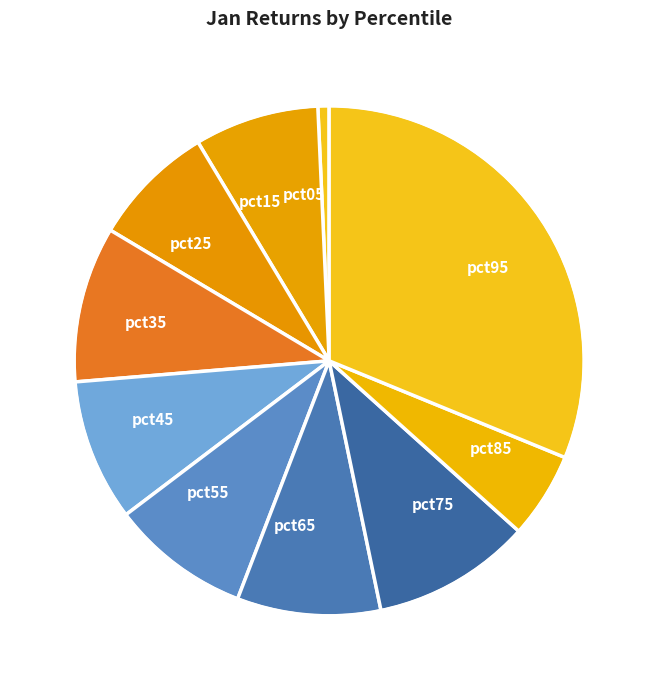

What is the largest slice in the pie chart?

pct95